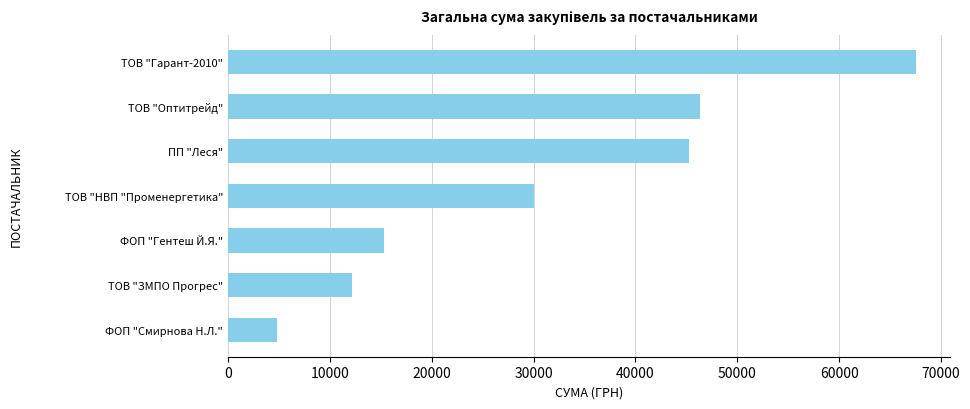

List the labels in order of value, smallest first.

ФОП "Смирнова Н.Л.", ТОВ "ЗМПО Прогрес", ФОП "Гентеш Й.Я.", ТОВ "НВП "Променергетика", ПП "Леся", ТОВ "Оптитрейд", ТОВ "Гарант-2010"